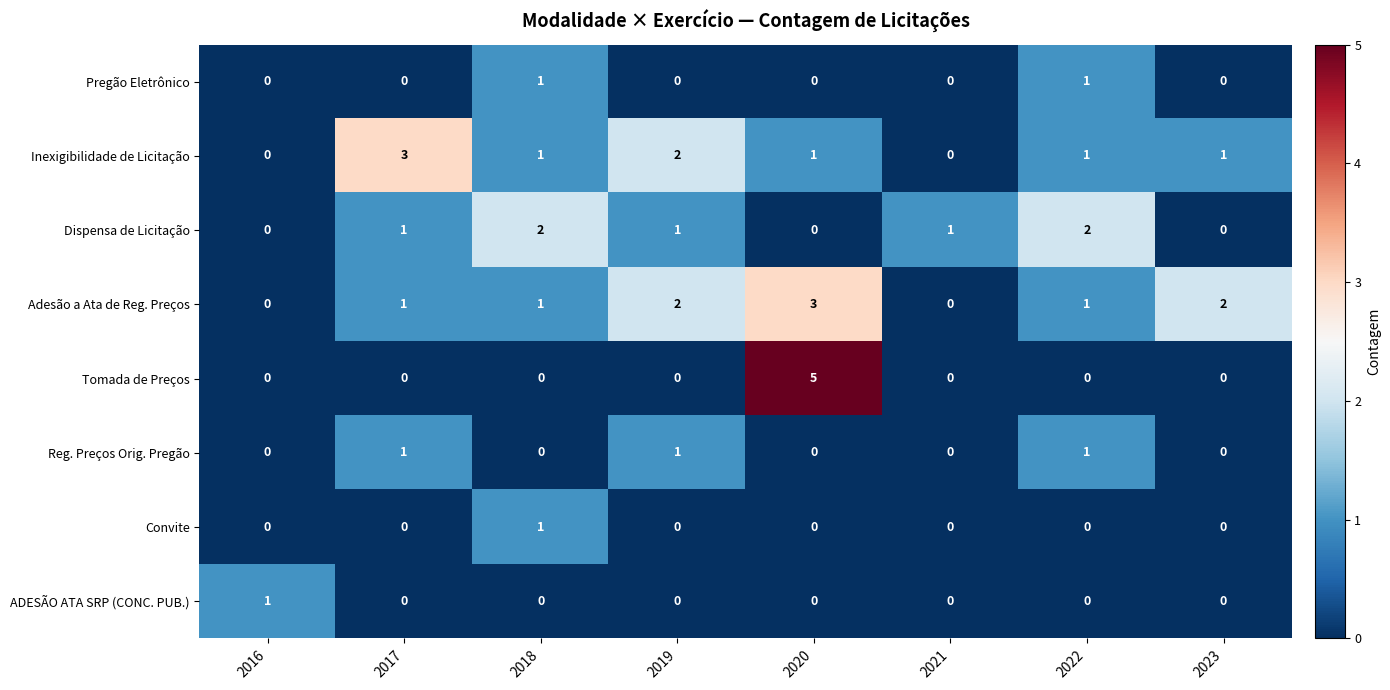

What is the difference between the highest and lowest values at 2019?

2